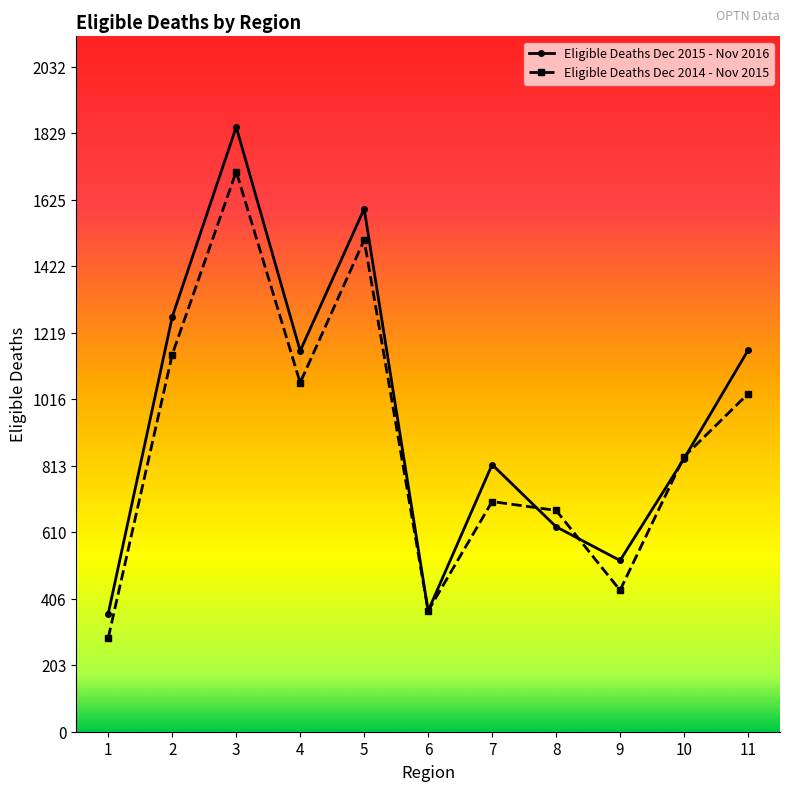

Where do Eligible Deaths Dec 2015 - Nov 2016 and Eligible Deaths Dec 2014 - Nov 2015 first cross each other?

7 and 8